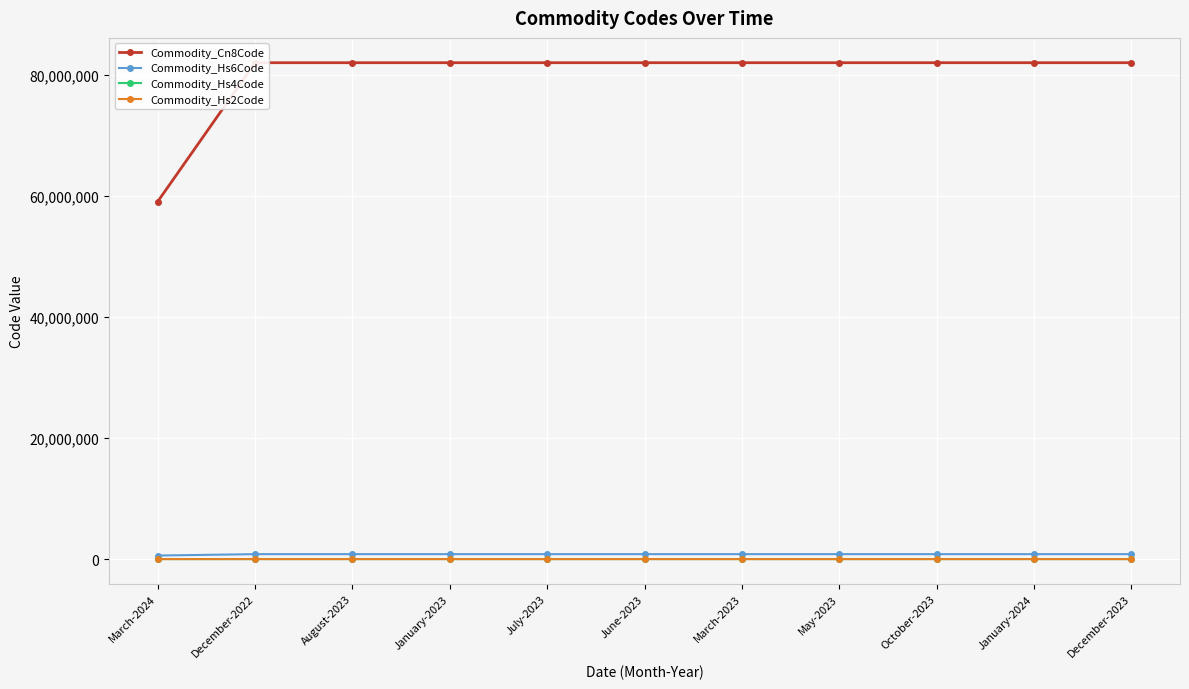

True or false: Commodity_Hs6Code and Commodity_Cn8Code intersect in this chart.

False